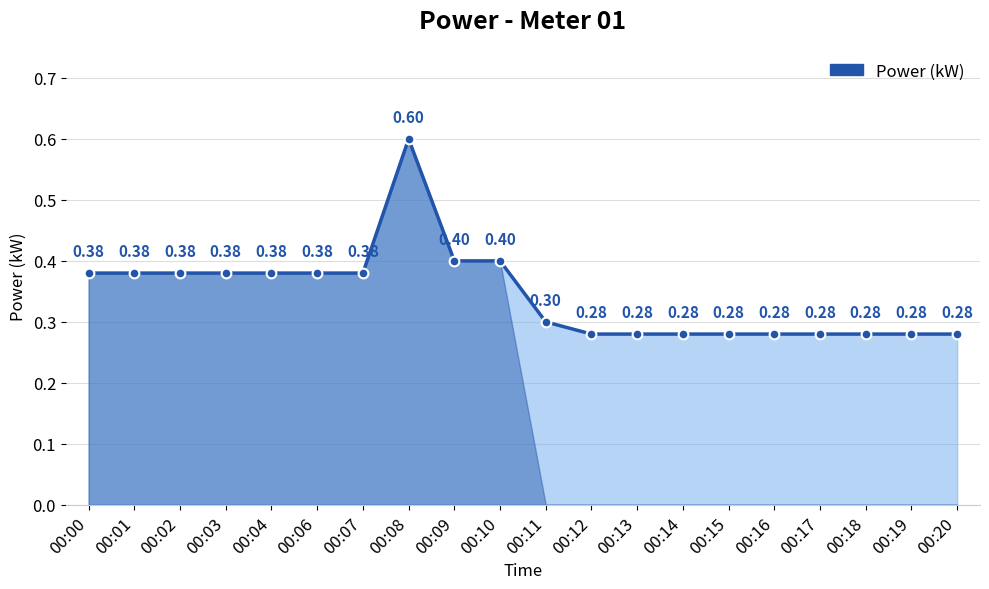

Which category has the highest value across all series?

00:08